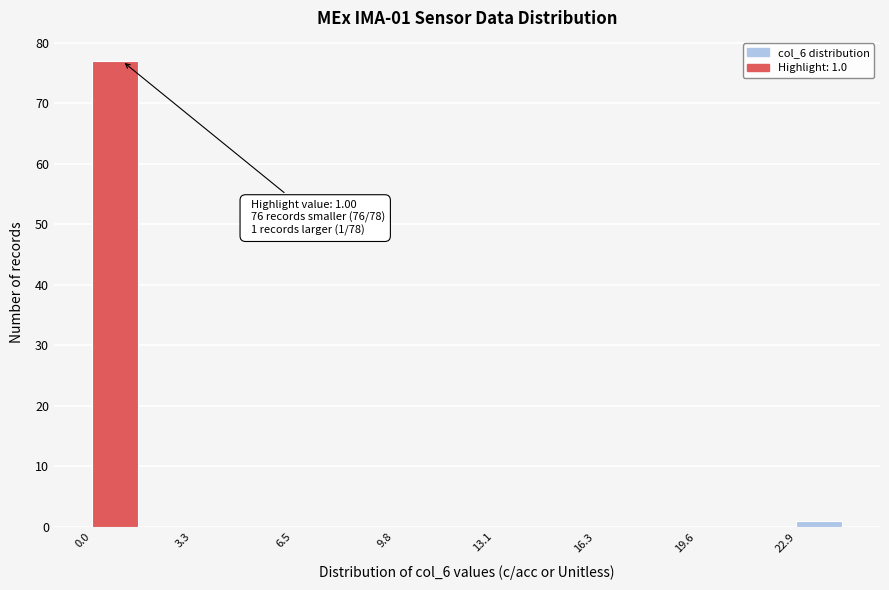

Around what value on the x-axis is the tallest bar? Give the approximate position of its centre, as read against the axis.

1.0